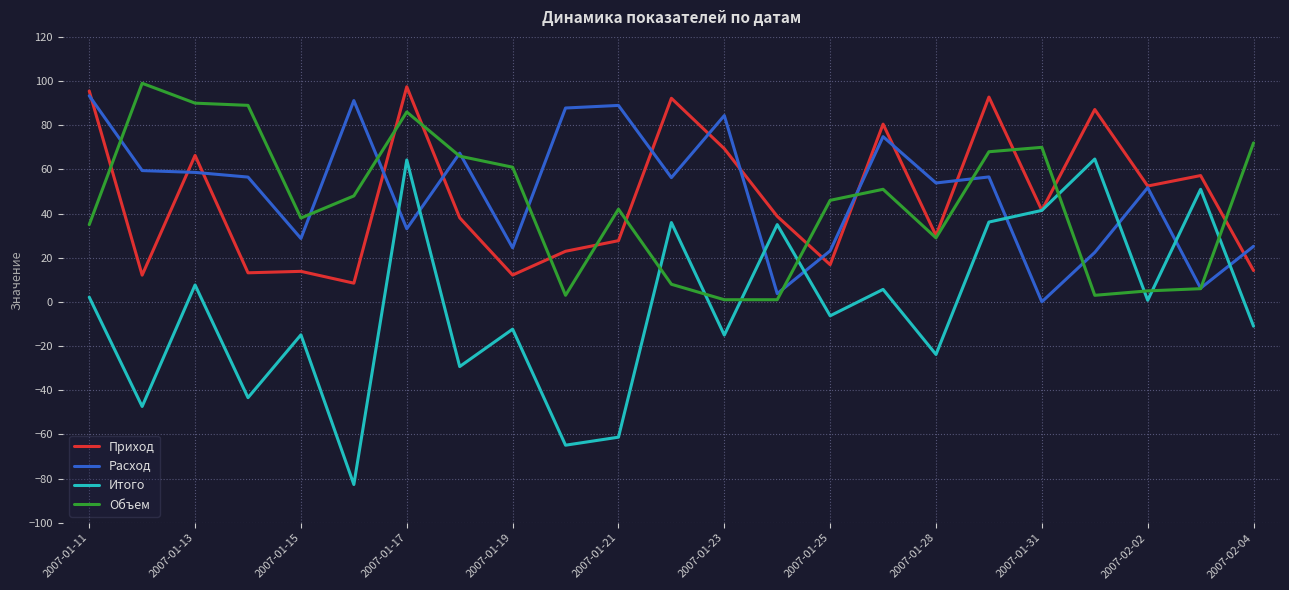

What is the greatest value displayed?

99.0